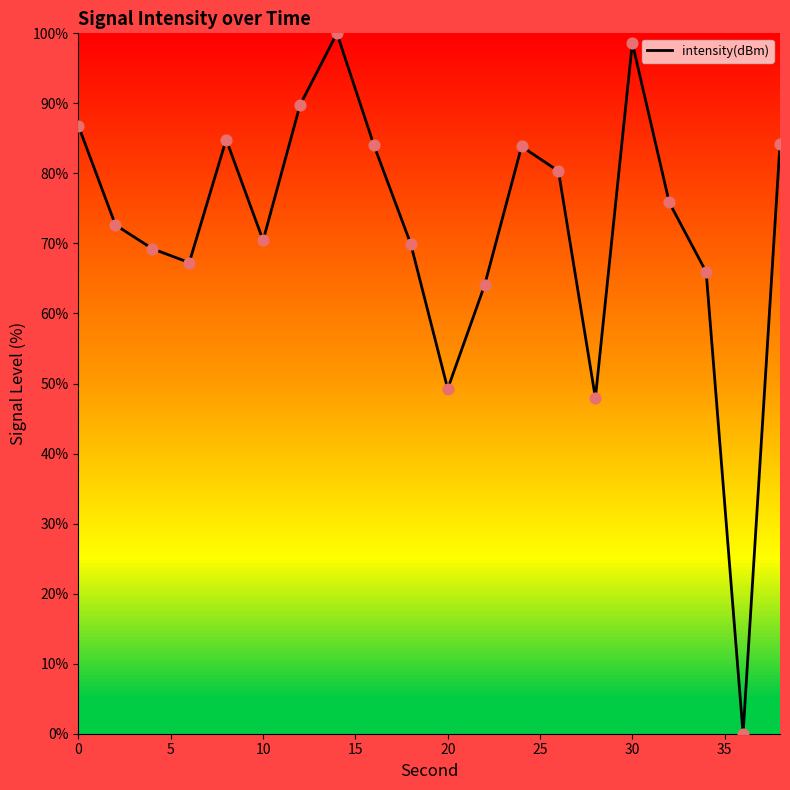

What is the difference between the maximum and minimum values?

100.0